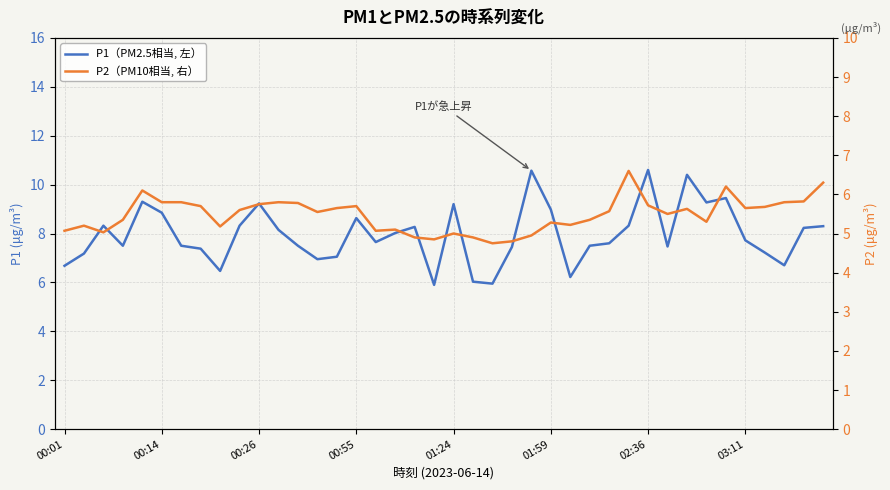

What is the smallest value displayed?

4.8